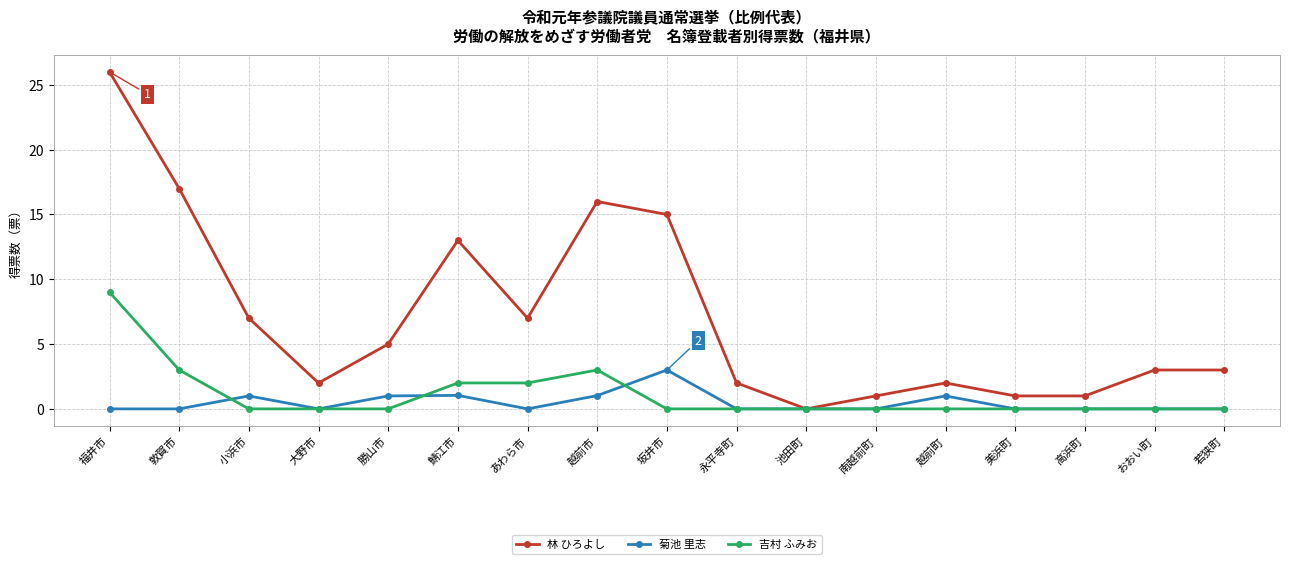

Reading left to right, list all the values displayed in this chart.

林 ひろよし: 26.0	17.0	7.0	2.0	5.0	13.0	7.0	16.0	15.0	2.0	0.0	1.0	2.0	1.0	1.0	3.0	3.0
菊池 里志: 0.0	0.0	1.0	0.0	1.0	1.0	0.0	1.0	3.0	0.0	0.0	0.0	1.0	0.0	0.0	0.0	0.0
吉村 ふみお: 9.0	3.0	0.0	0.0	0.0	2.0	2.0	3.0	0.0	0.0	0.0	0.0	0.0	0.0	0.0	0.0	0.0